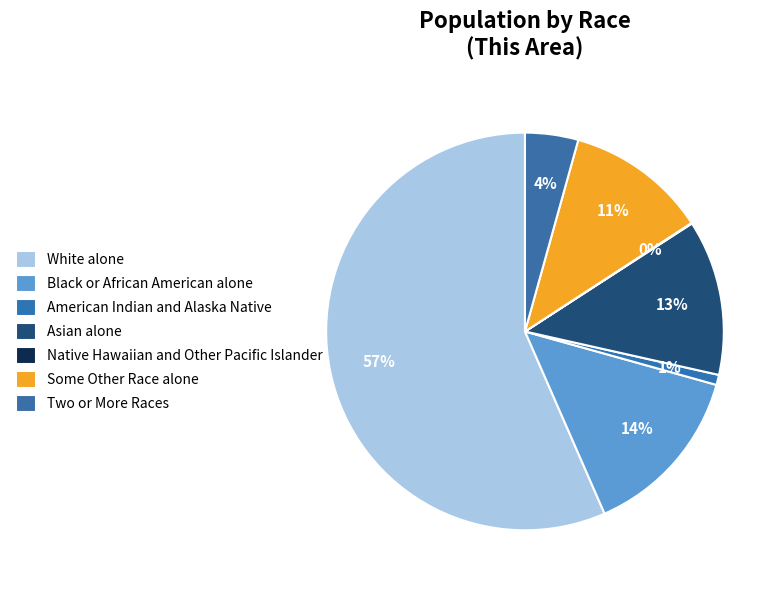

Which category accounts for the majority?

White alone